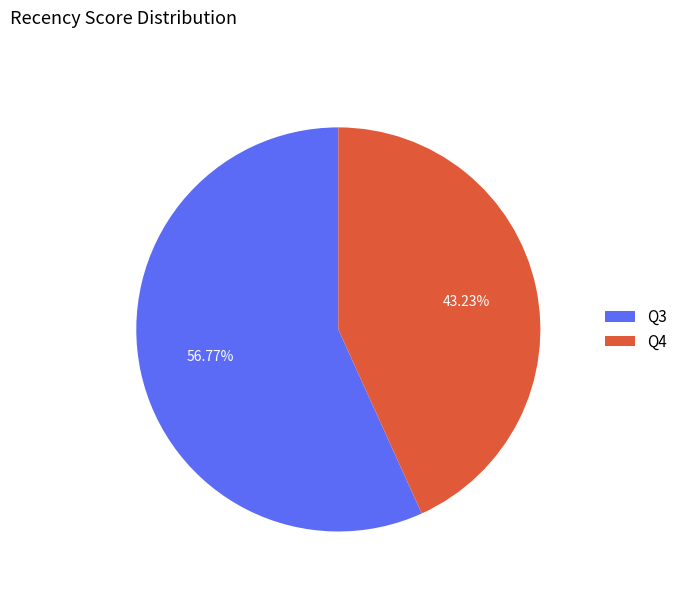

To the nearest percent, what is the difference between the largest and smallest slice percentages?

14%